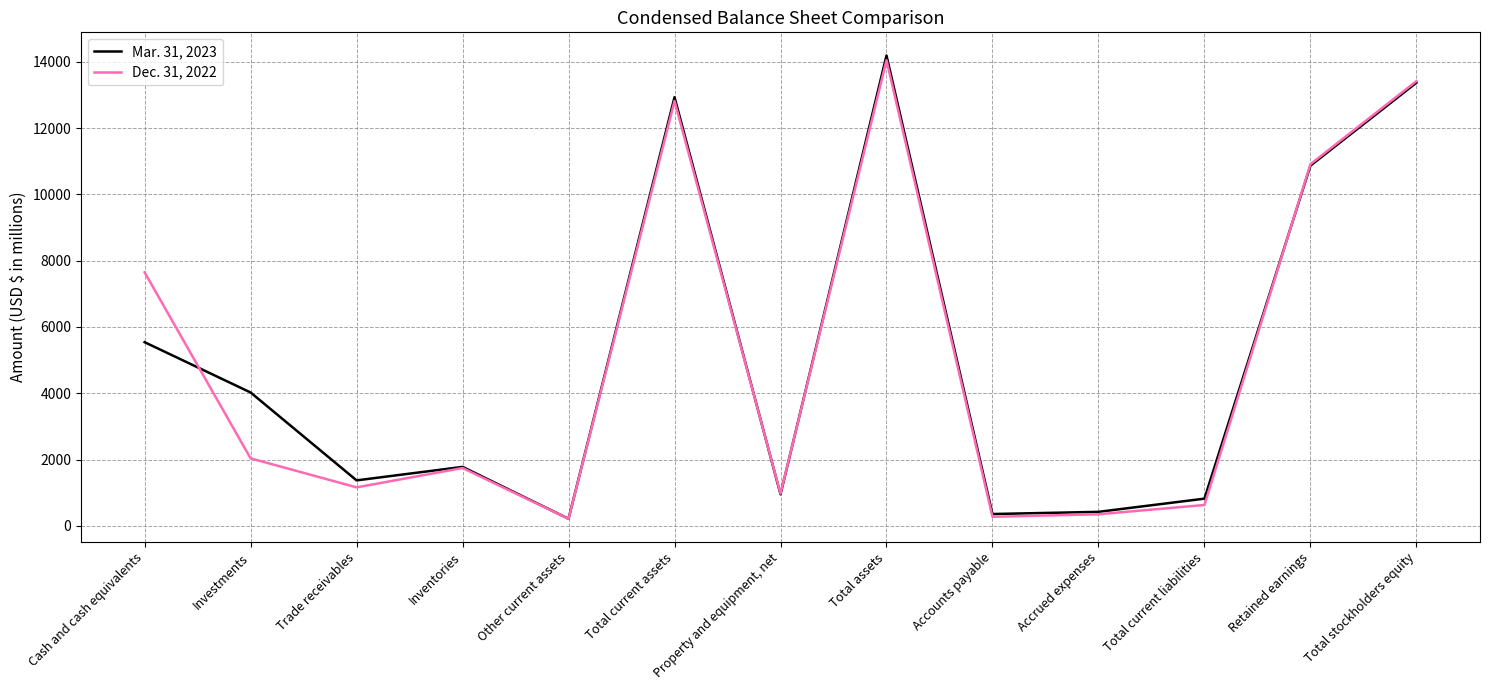

What is the difference between the second highest and minimum values in the Dec. 31, 2022 series?

13200